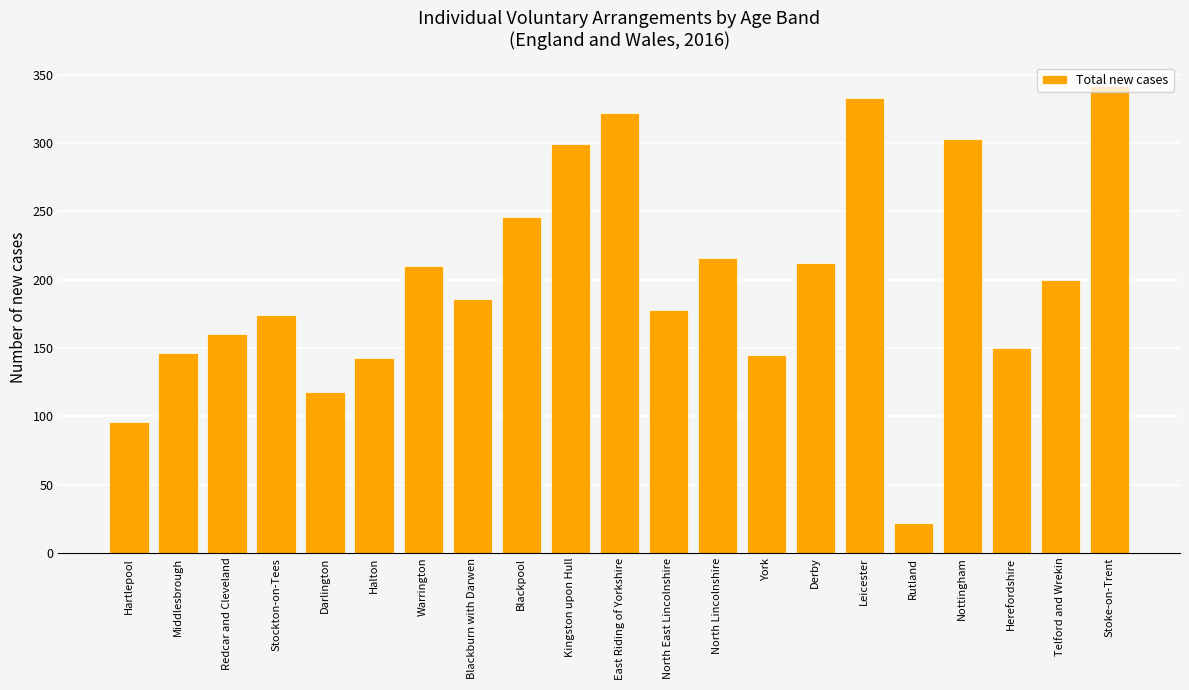

At which category does the chart reach its peak across all series?

Stoke-on-Trent